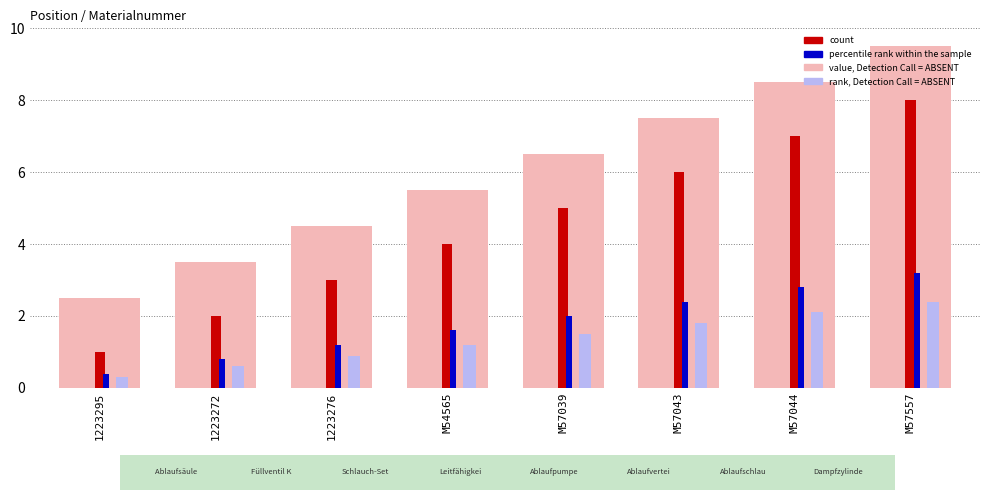

How many bars are there in each group?

4